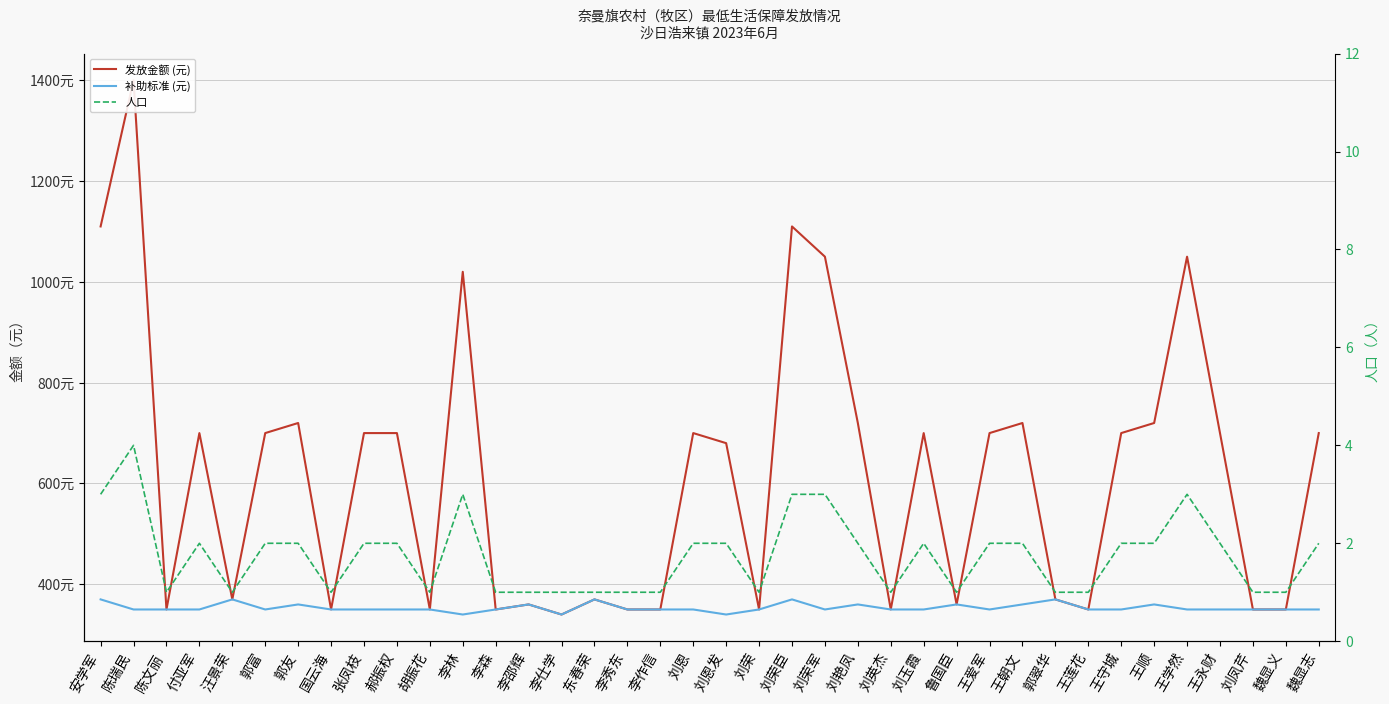

List the series in order of their overall mean, highest first.

发放金额 (元), 补助标准 (元), 人口